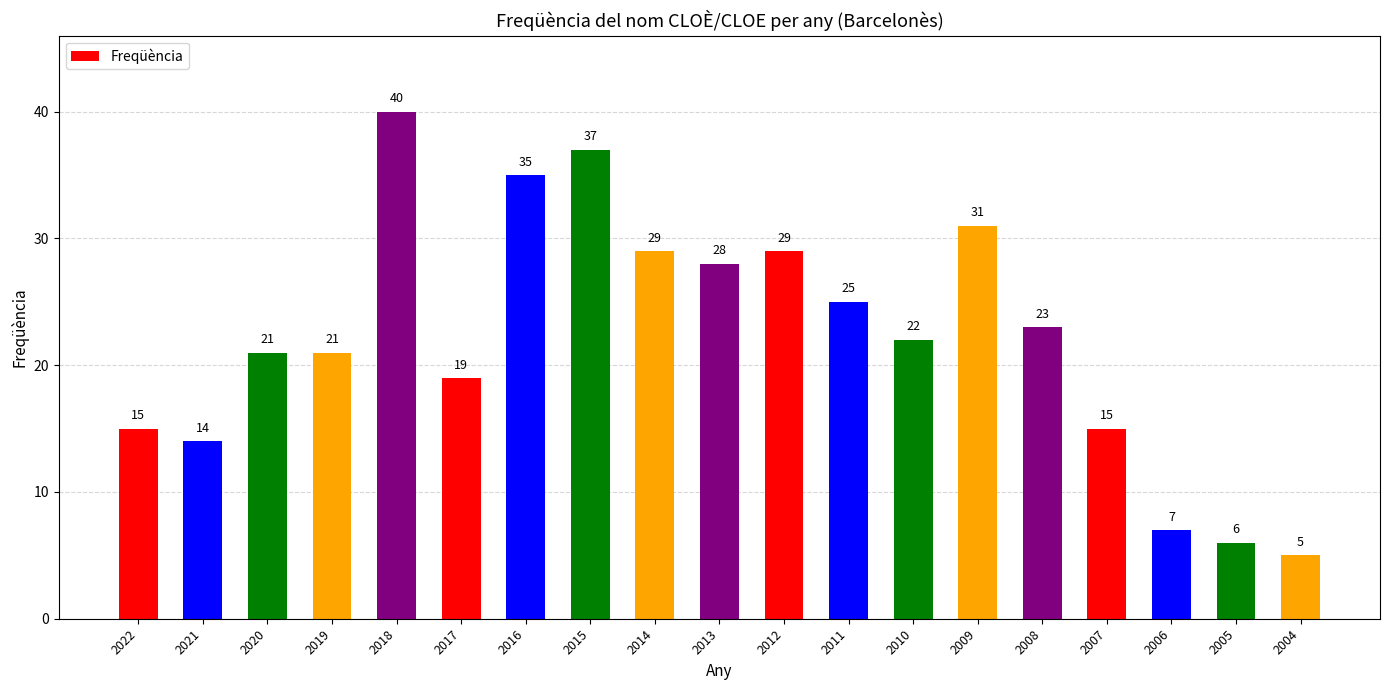

What is the value of the 12th bar from the left?

25